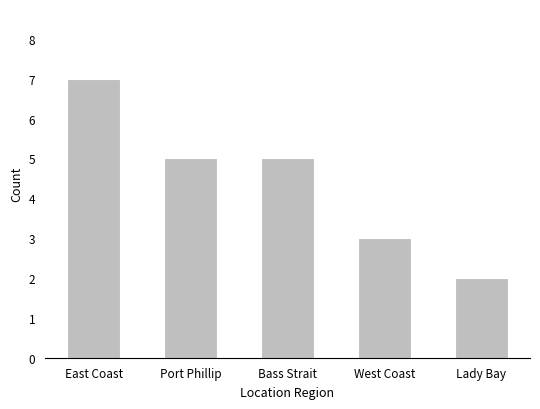

Count the values in the range 3 to 5.

3